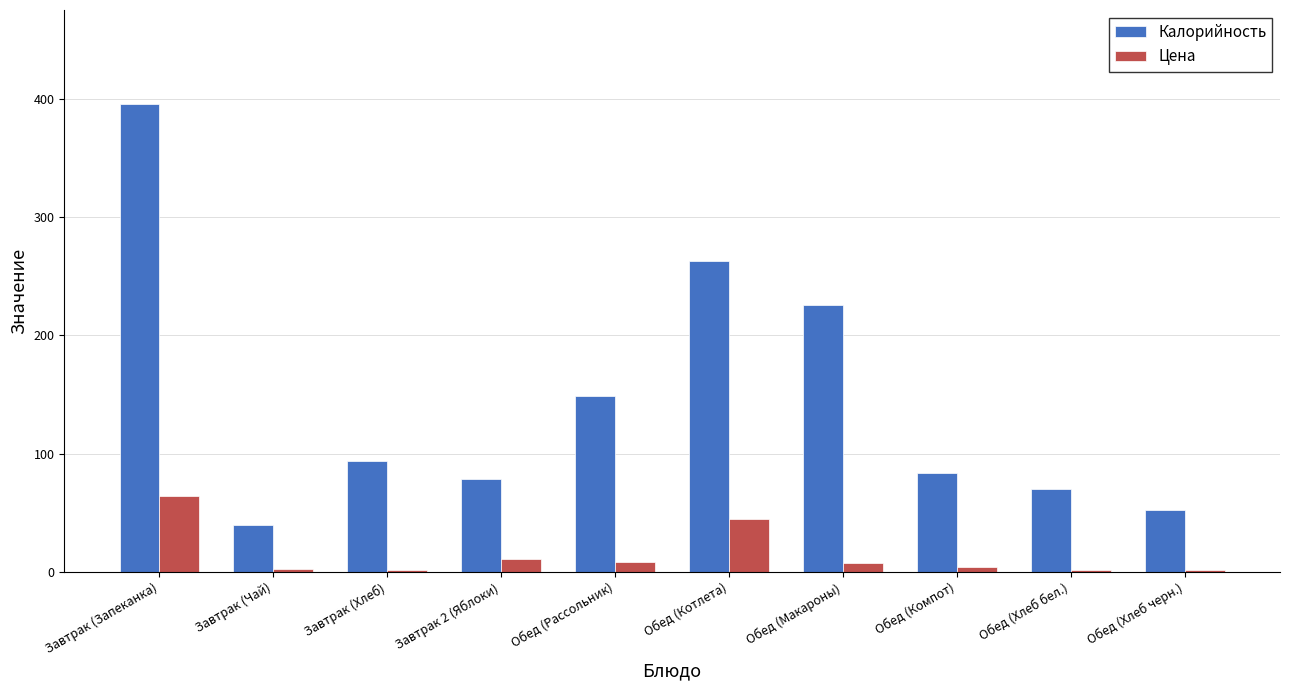

What are all the series names shown in the legend?

Калорийность, Цена